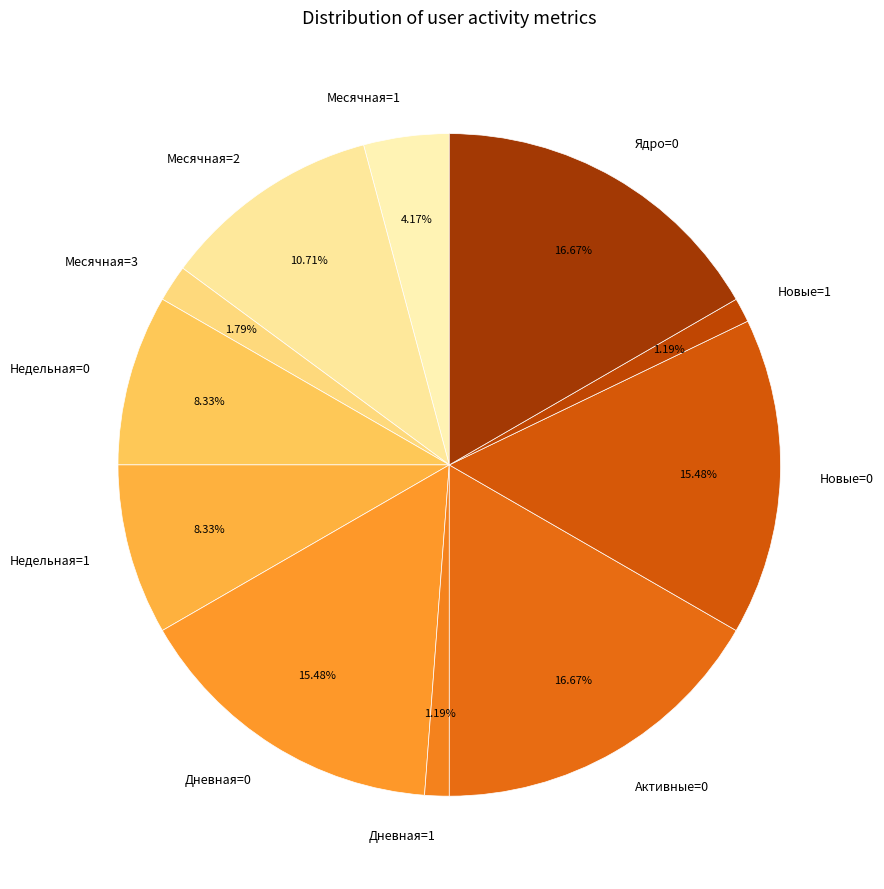

Is there any slice that represents more than half of the pie?

No